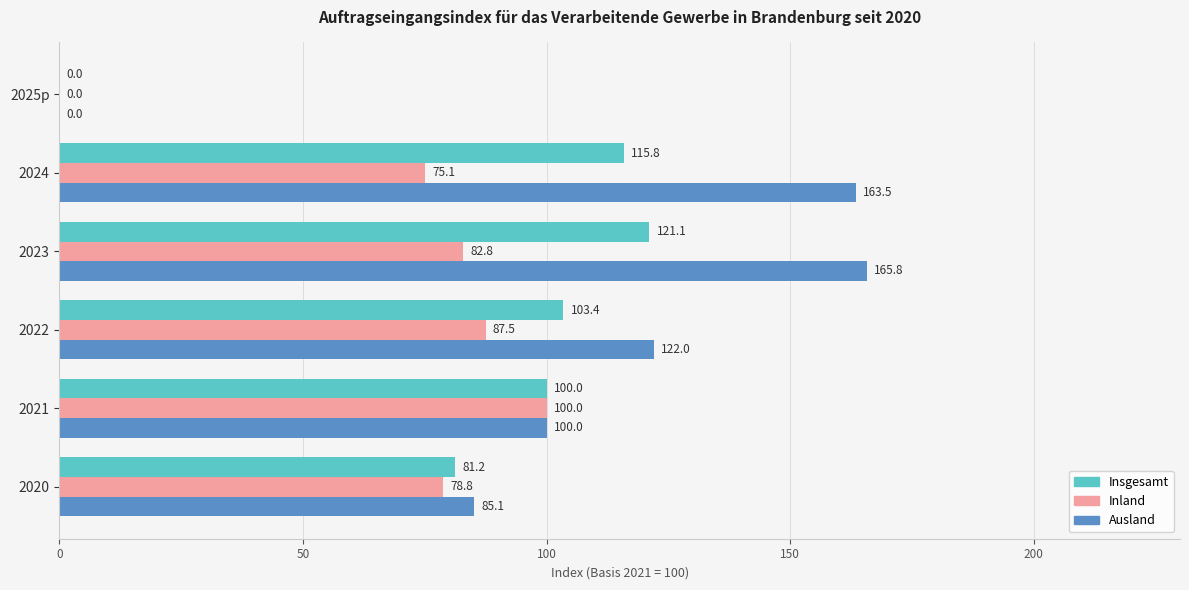

Is the value of Insgesamt at 2024 greater than the value of Inland at 2022?

Yes